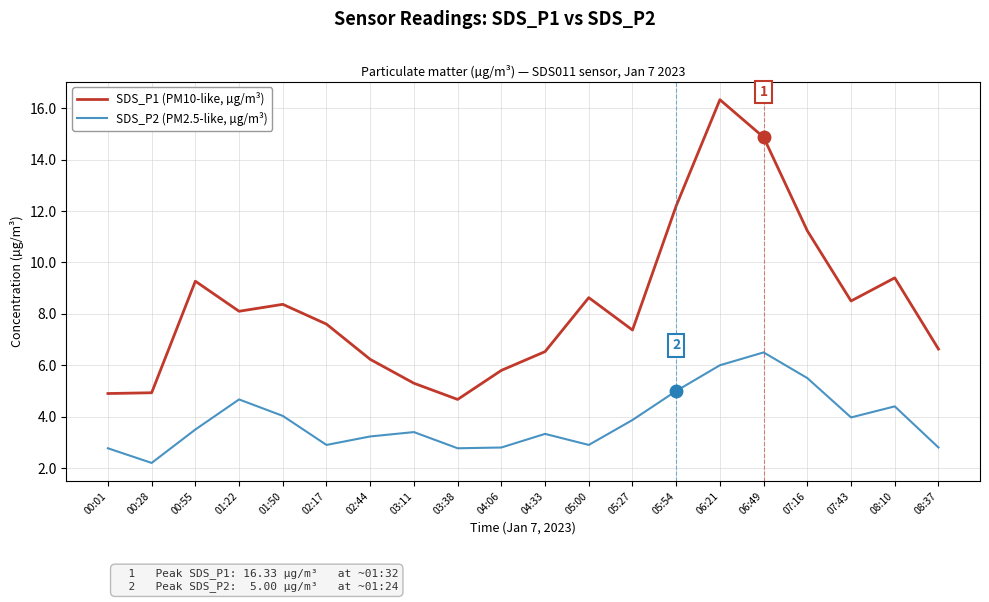

How many categories are shown in the chart?

20